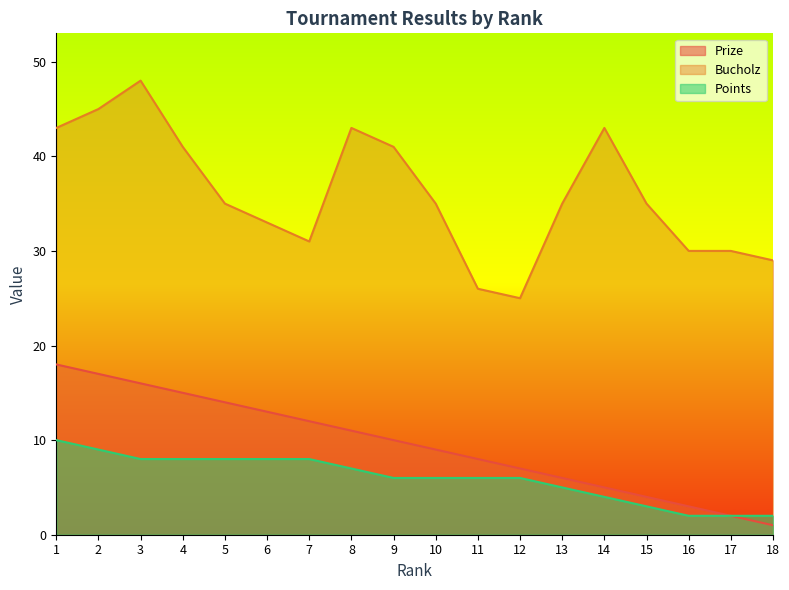

At which label does Prize reach its peak?

1